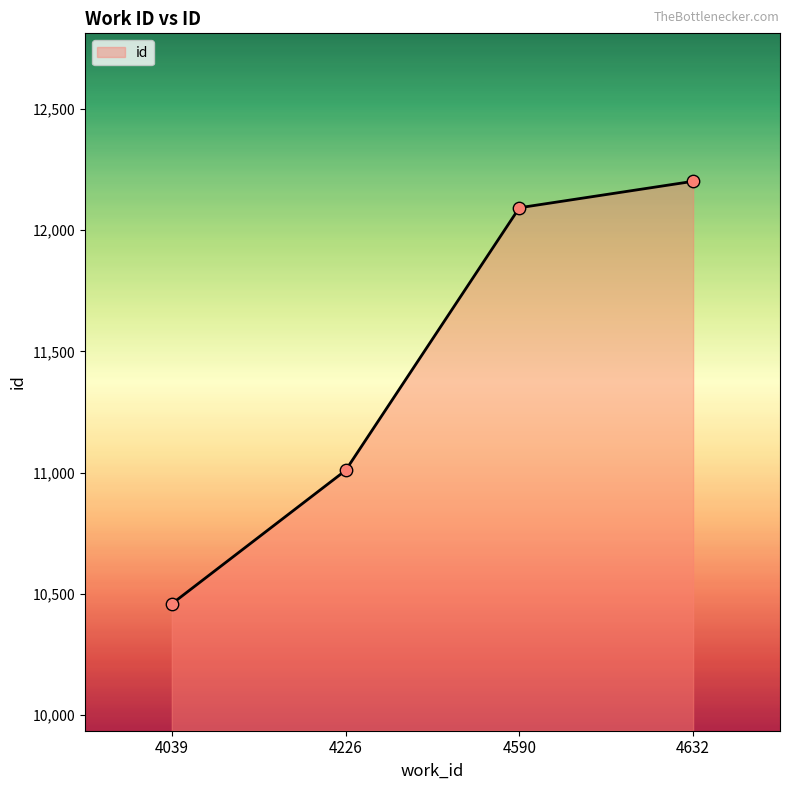

What is the ratio of the value at 4226 to the value at 4632?

0.9